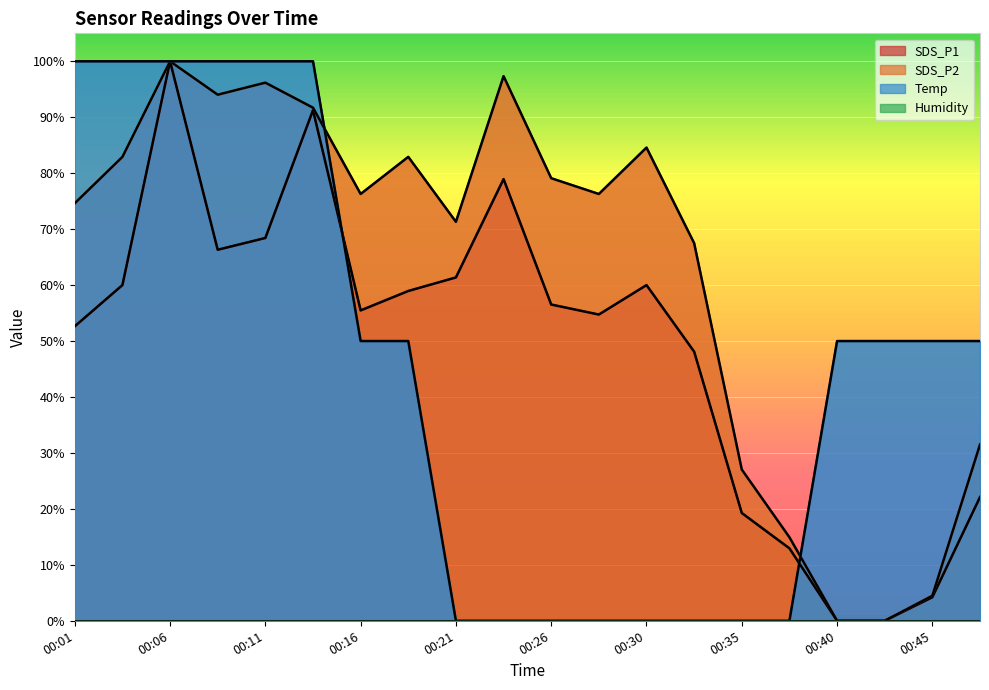

Reading left to right, extract all data points from this chart.

SDS_P1: 00:01=52.6	00:04=60.0	00:06=100.0	00:09=66.3	00:11=68.4	00:13=91.3	00:16=55.5	00:18=58.9	00:21=61.4	00:23=78.9	00:26=56.5	00:28=54.7	00:30=60.0	00:33=48.1	00:35=19.3	00:38=12.9	00:40=0.0	00:43=0.0	00:45=4.2	00:48=22.1
SDS_P2: 00:01=74.6	00:04=82.9	00:06=100.0	00:09=94.0	00:11=96.2	00:13=91.7	00:16=76.3	00:18=82.9	00:21=71.3	00:23=97.3	00:26=79.1	00:28=76.3	00:30=84.6	00:33=67.5	00:35=27.0	00:38=14.9	00:40=0.0	00:43=0.0	00:45=4.5	00:48=31.5
Temp: 00:01=100.0	00:04=100.0	00:06=100.0	00:09=100.0	00:11=100.0	00:13=100.0	00:16=50.0	00:18=50.0	00:21=0.0	00:23=0.0	00:26=0.0	00:28=0.0	00:30=0.0	00:33=0.0	00:35=0.0	00:38=0.0	00:40=50.0	00:43=50.0	00:45=50.0	00:48=50.0